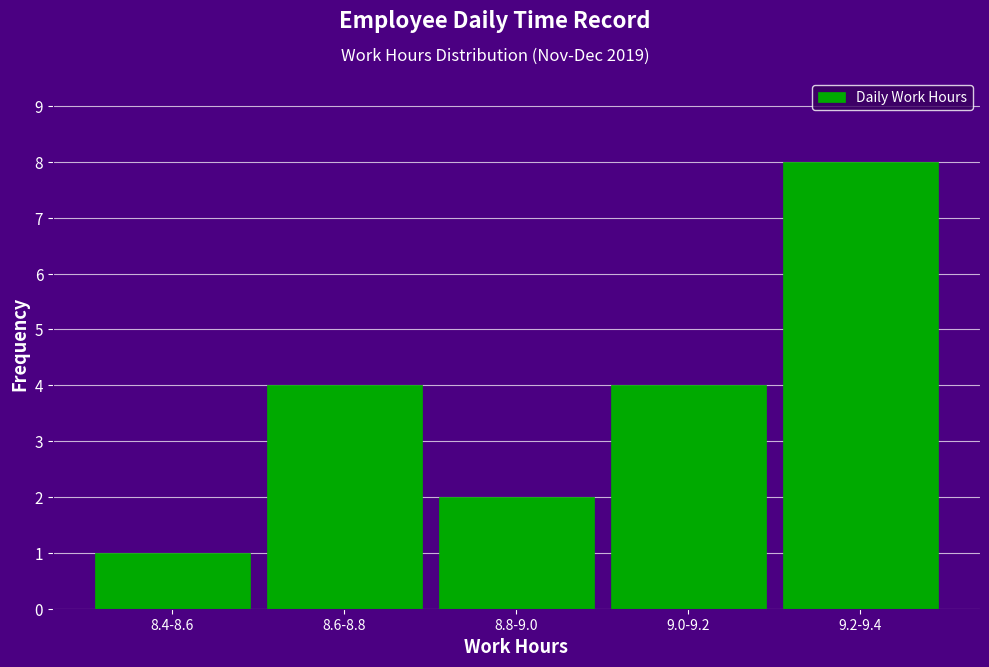

Reading left to right, transcribe all the data shown in this chart.

1	4	2	4	8